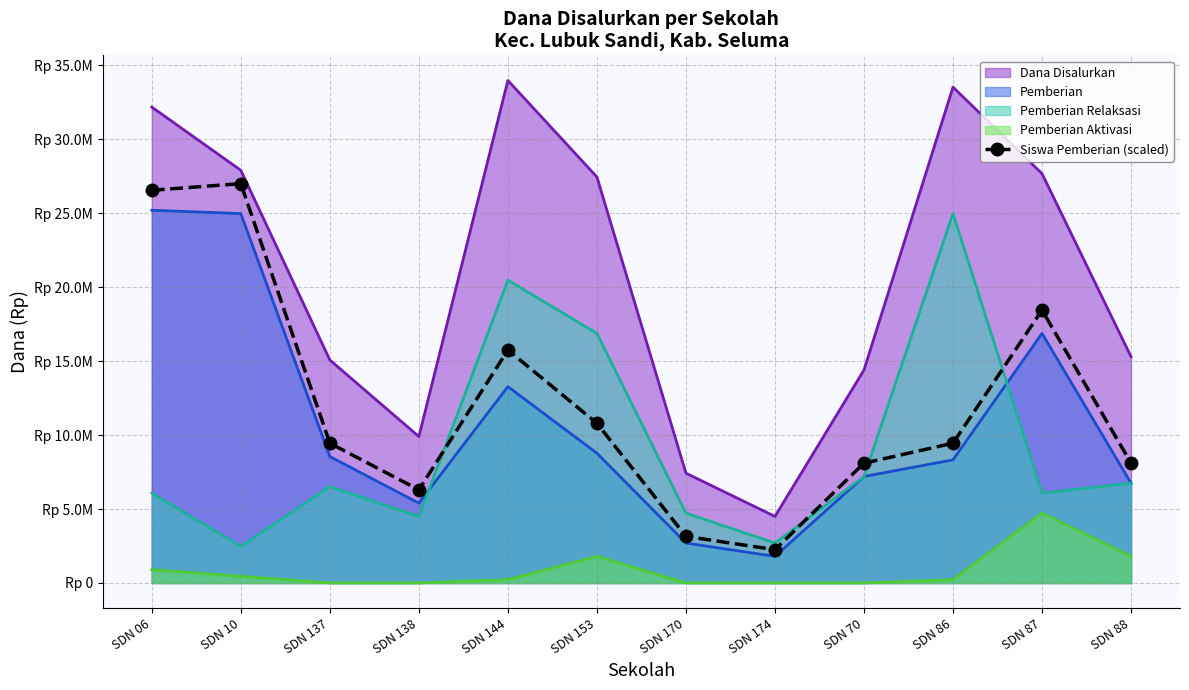

What are all the series names shown in the legend?

Dana Disalurkan, Pemberian, Pemberian Relaksasi, Pemberian Aktivasi, Siswa Pemberian (scaled)